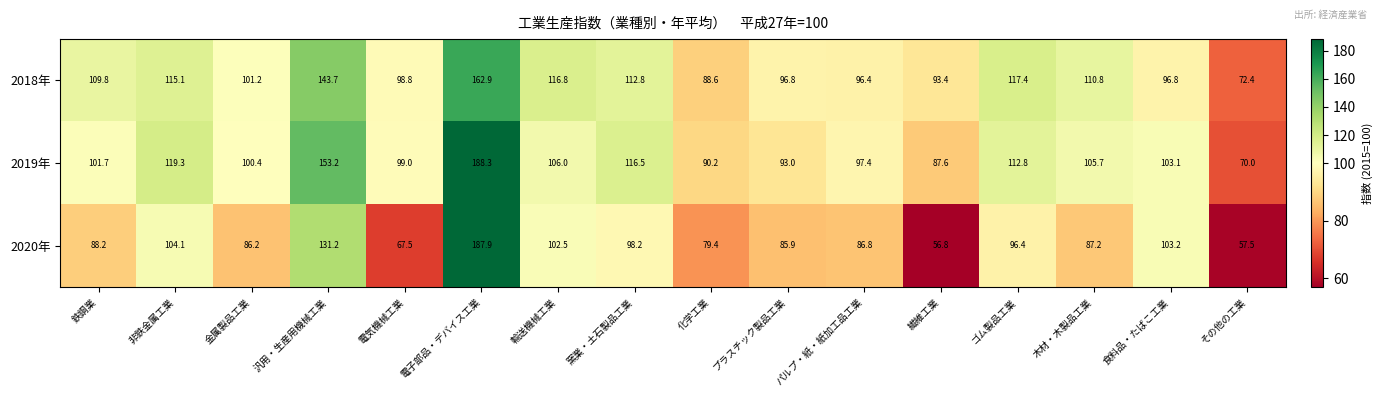

Which series has the largest total across all categories?

2019年